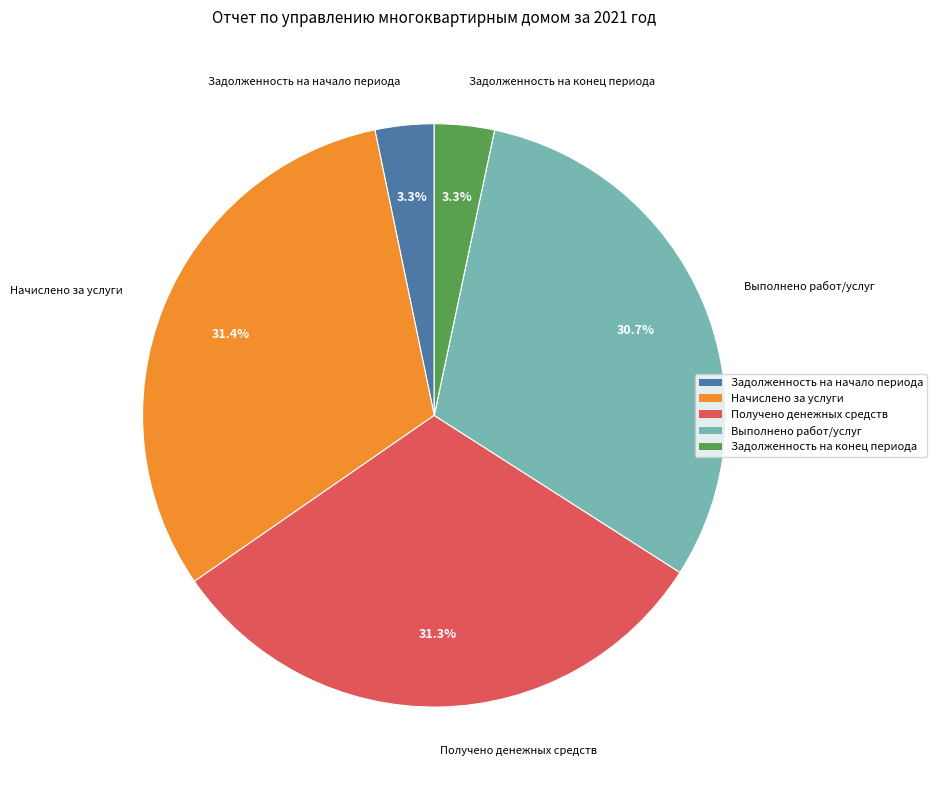

Which has a higher value, Задолженность на конец периода or Начислено за услуги?

Начислено за услуги